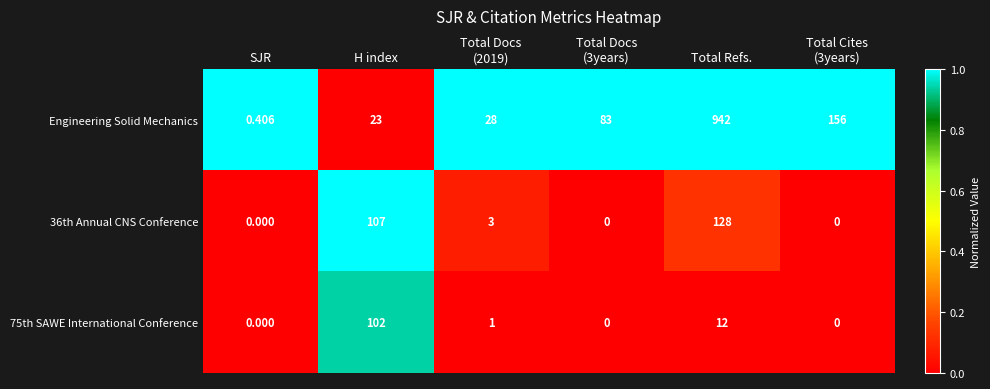

Which category has the highest value in the Engineering Solid Mechanics series?

Total Refs.